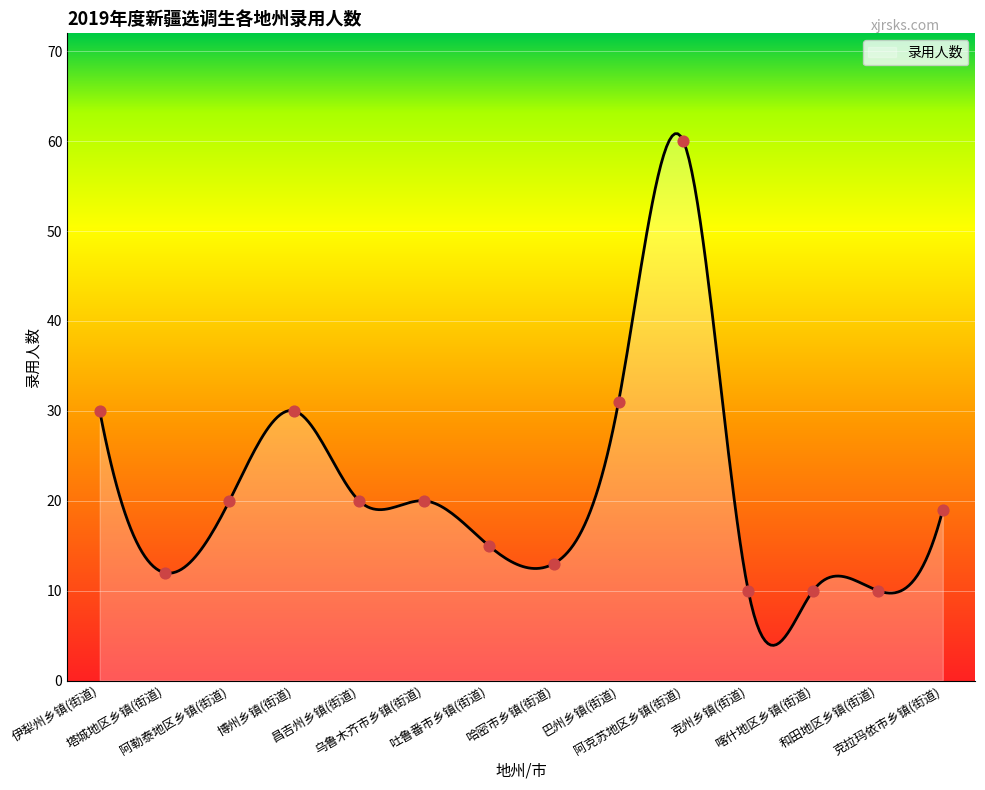

What is the difference between the maximum and minimum values?

56.9